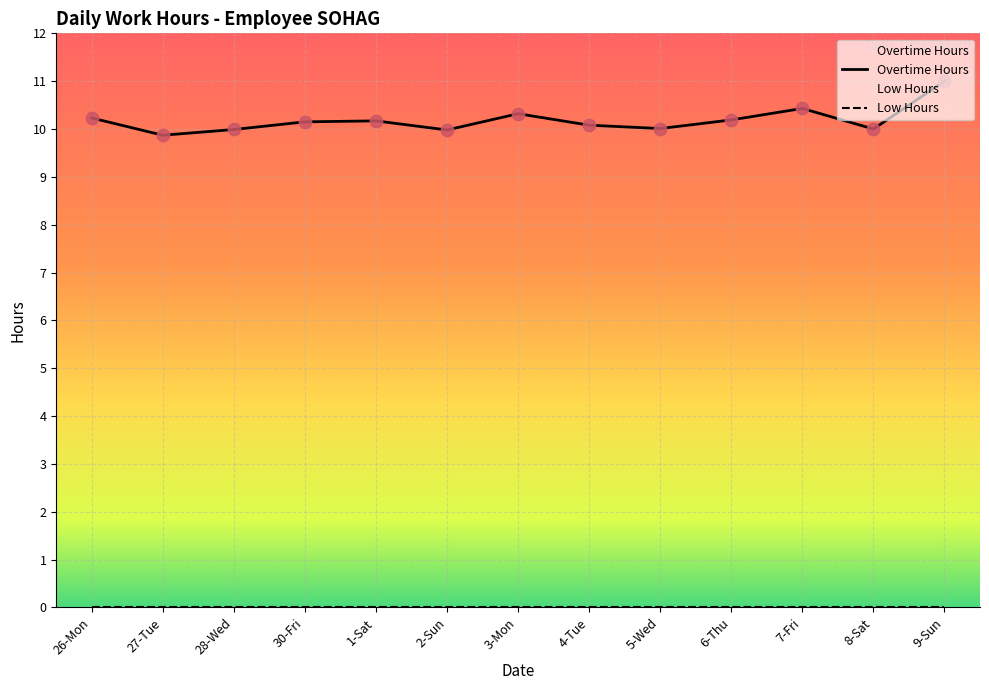

Which series contains the lowest Y value?

Low Hours